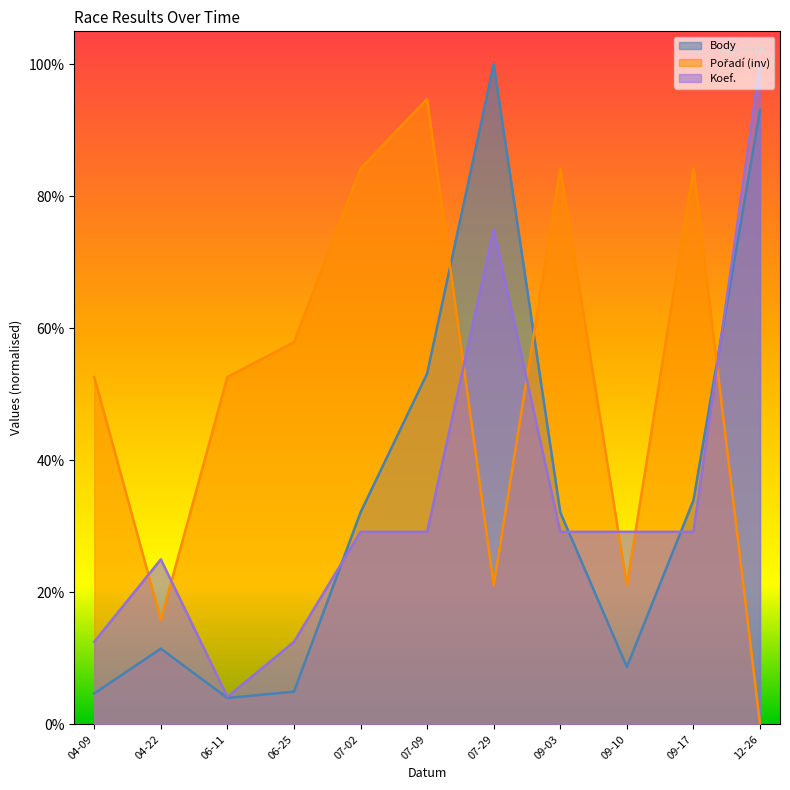

True or false: Pořadí has more than 1 interior local peaks.

True